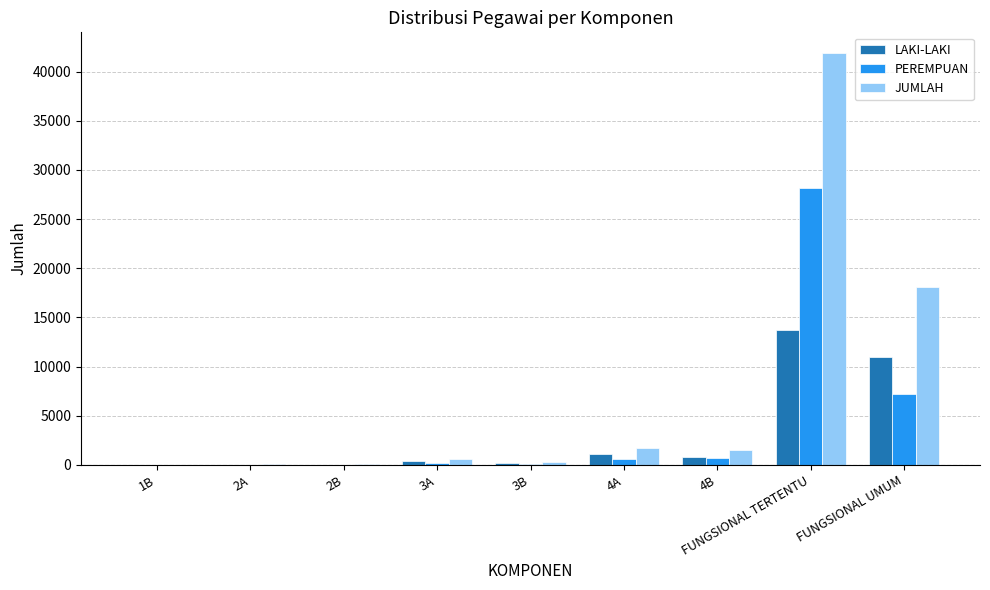

What is the average value of the PEREMPUAN series?

4104